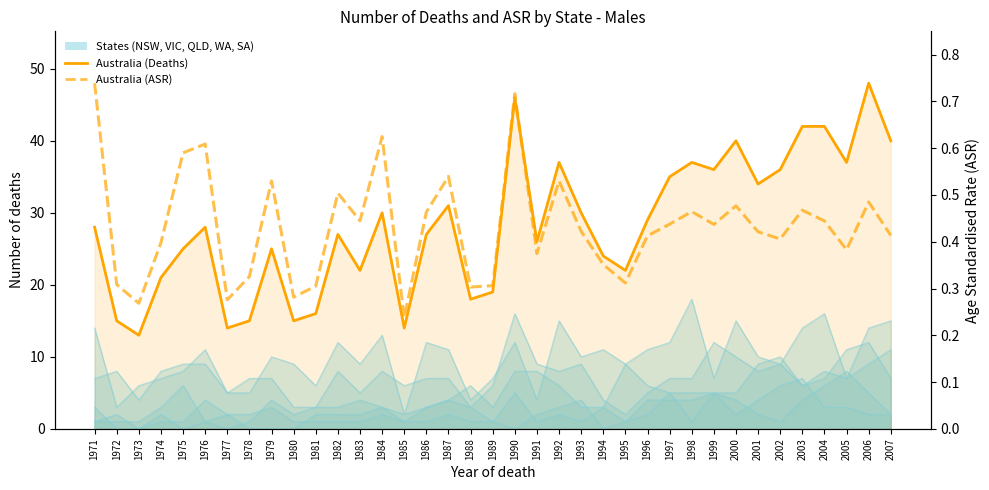

What is the average value of the Australia series?

28.2